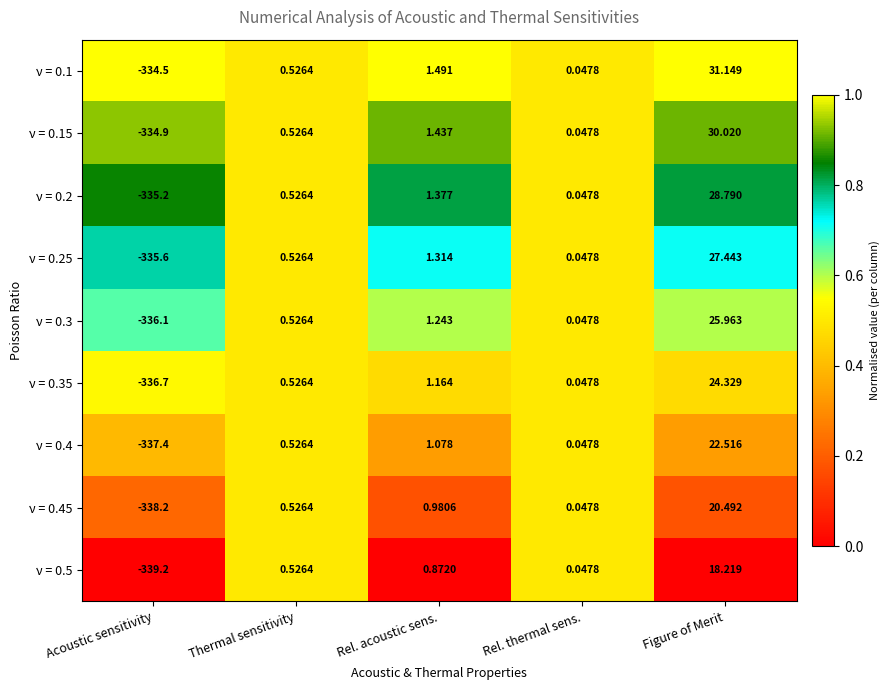

At which category is the sum across all series the highest?

Figure of Merit